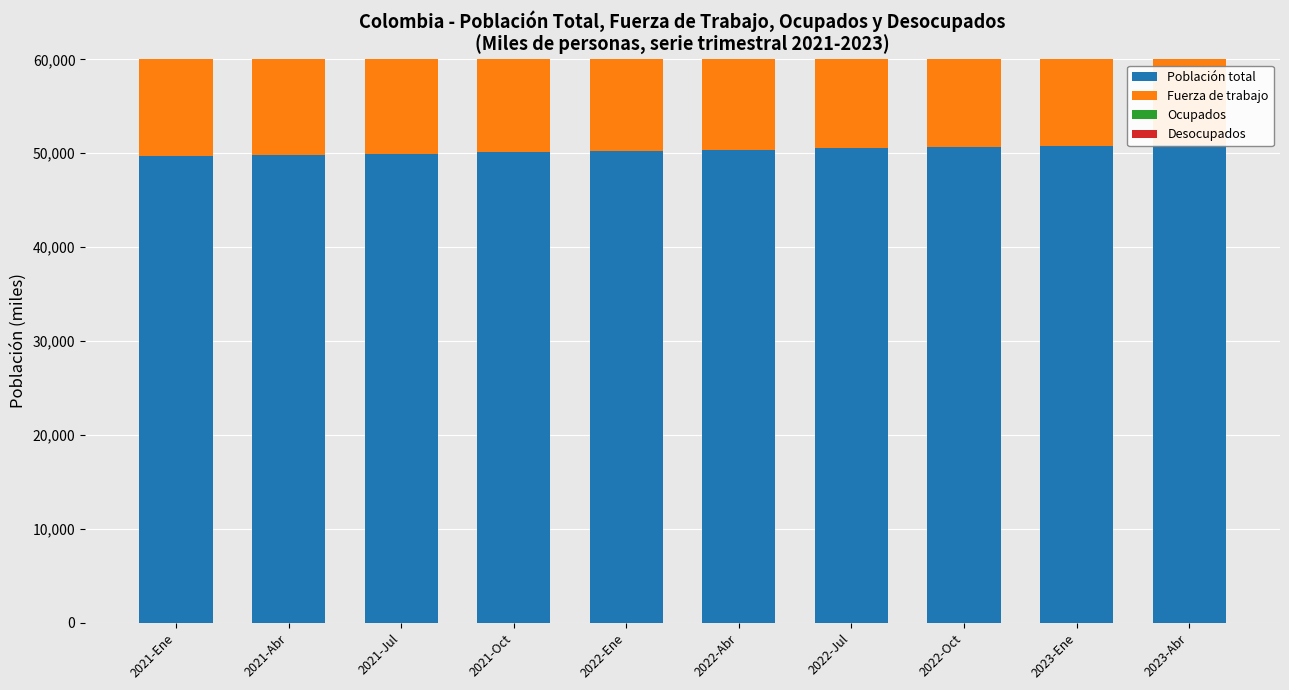

Between 2021-Ene and 2022-Jul, which is larger?

2022-Jul